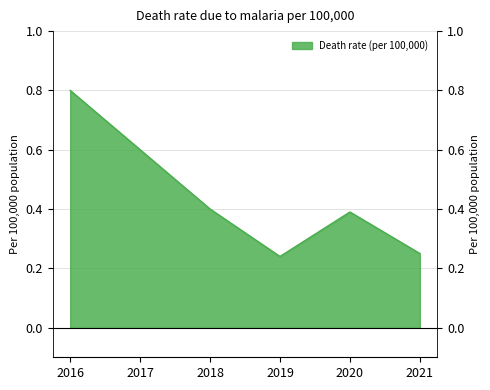

Read the value at 2017.

0.6